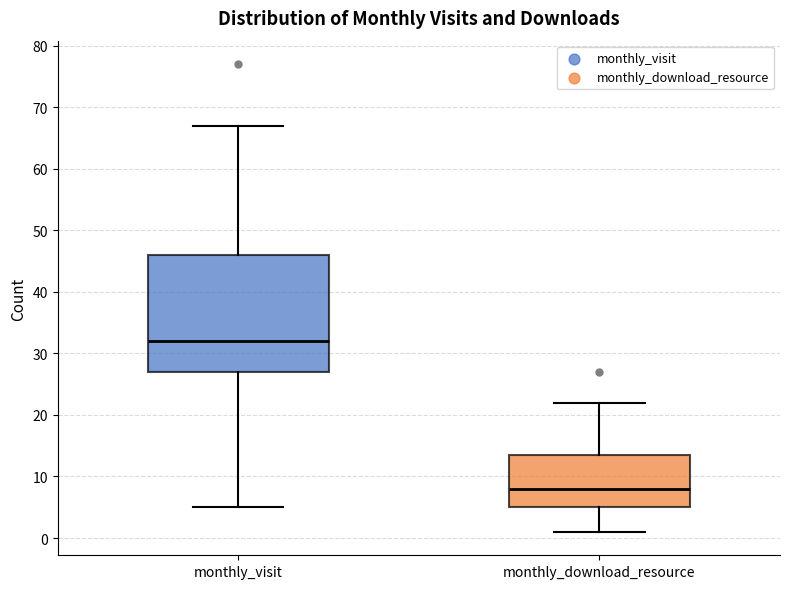

Reading left to right, read every box against the y-axis: the position of its median line, the range the box covers, and the ends of its whiskers. The values are not printed on the chart, so give them approximately, as read against the axis.

monthly_visit: median 32, box 27 to 46, whiskers 5 to 67
monthly_download_resource: median 8, box 5 to 14, whiskers 1 to 22